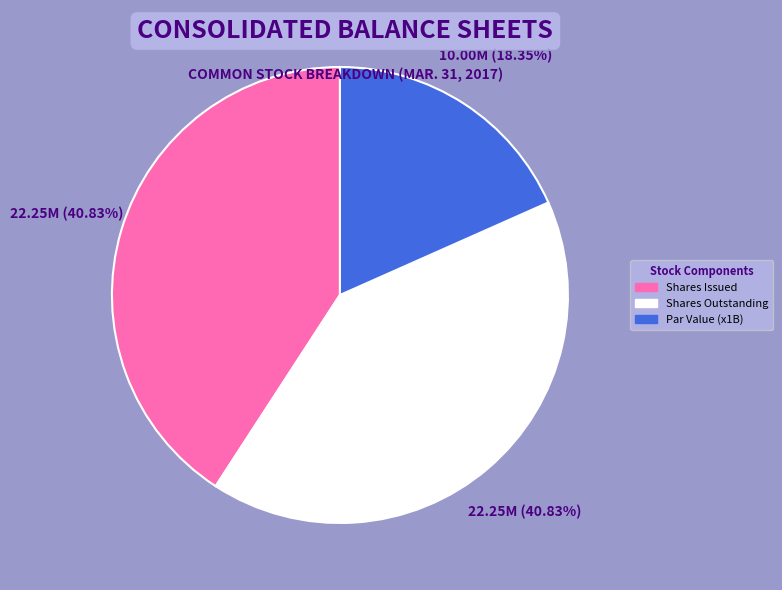

Is there any slice that represents more than half of the pie?

No